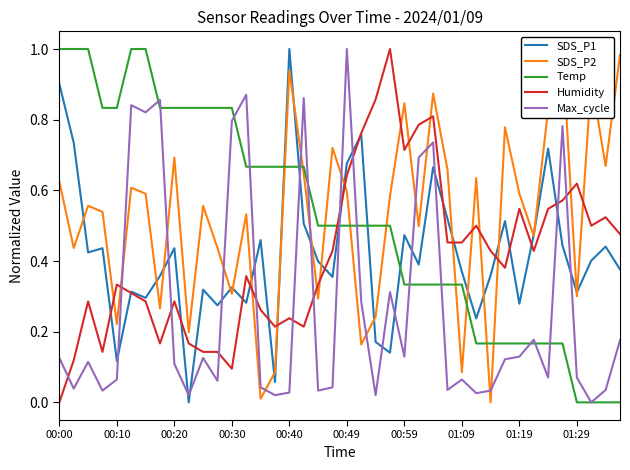

Does the chart display data point markers on the line(s)?

No